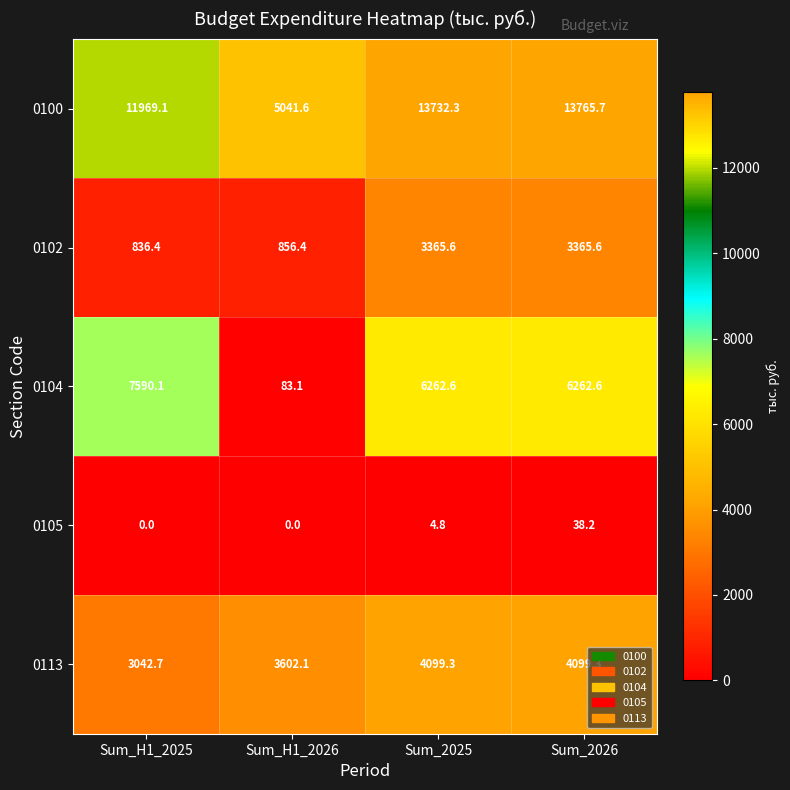

Rank the series by their maximum value, from lowest to highest.

0105, 0102, 0113, 0104, 0100